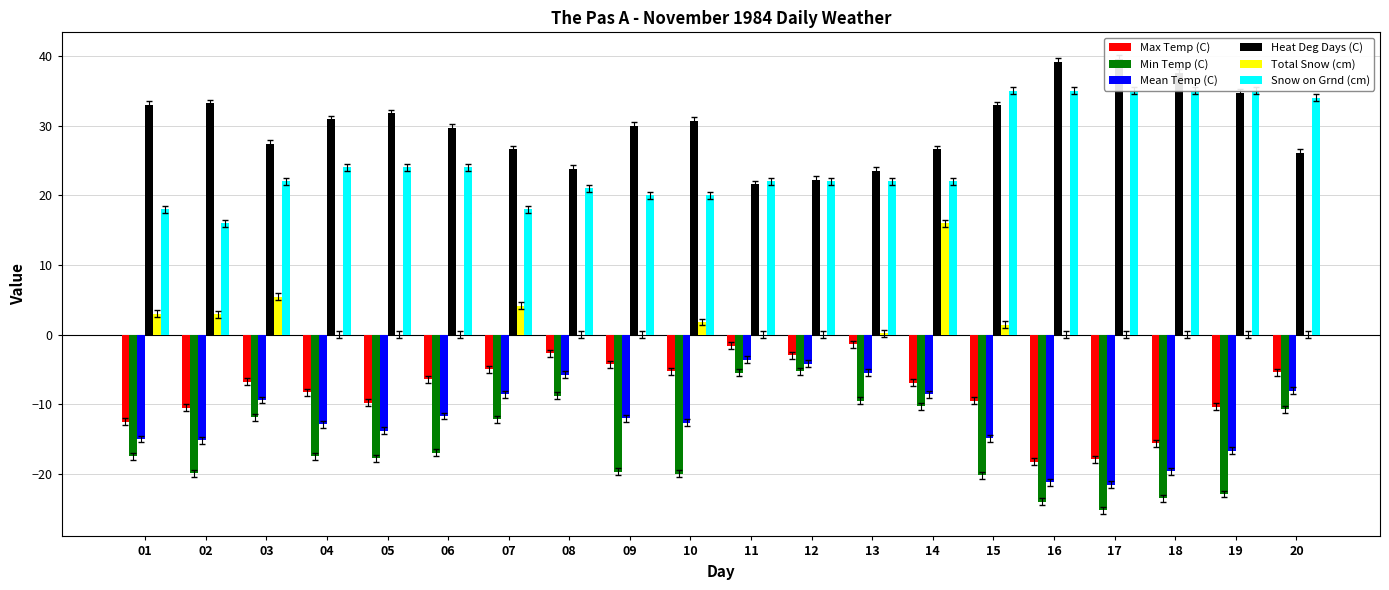

What is the average value of the Min Temp (C) series?

-16.0